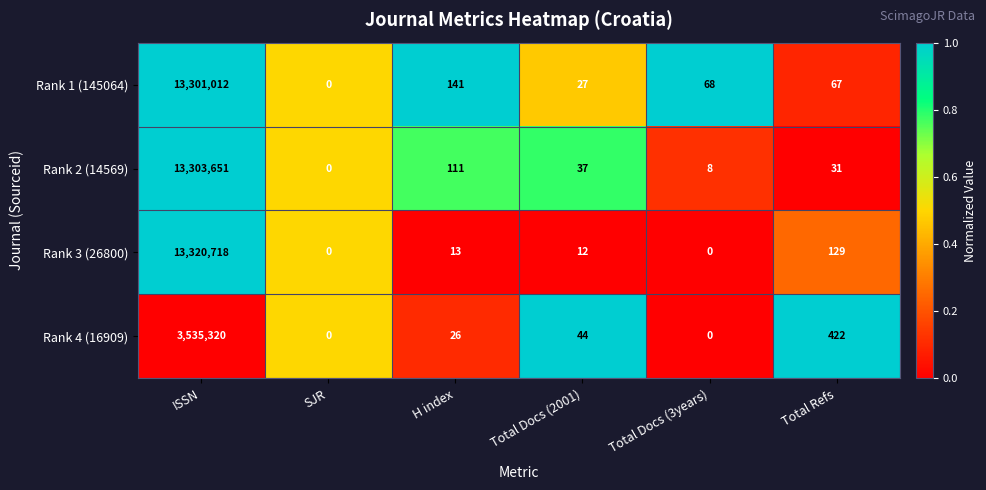

At which category is the sum across all series the highest?

ISSN